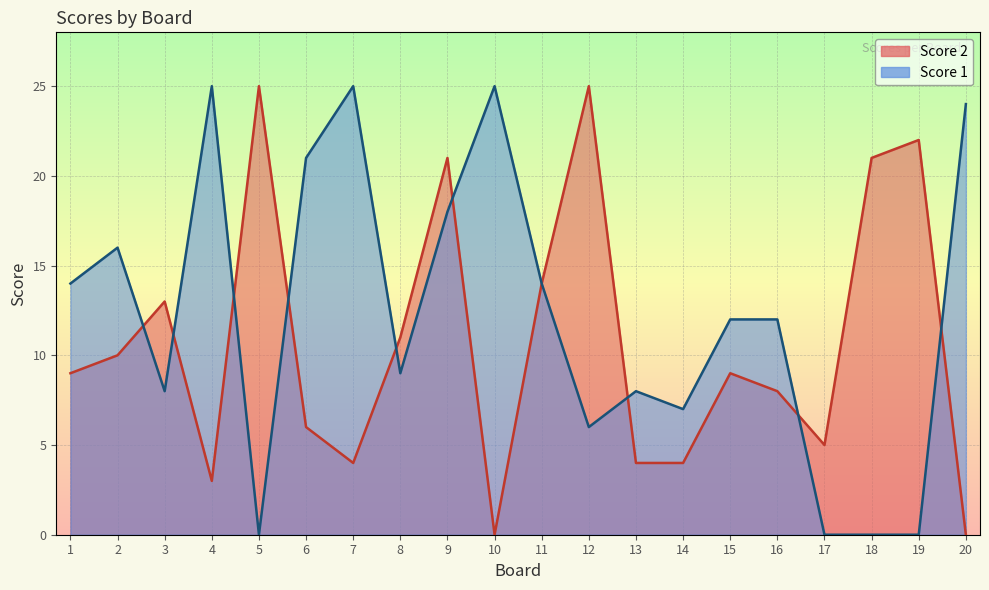

What is the average value of the Score 1 series?

12